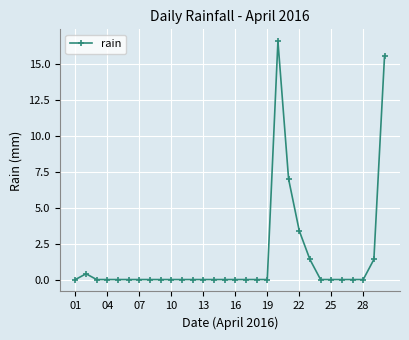

Reading right to left, transcribe all the data shown in this chart.

15.6	1.4	0.0	0.0	0.0	0.0	0.0	1.4	3.4	7.0	16.6	0.0	0.0	0.0	0.0	0.0	0.0	0.0	0.0	0.0	0.0	0.0	0.0	0.0	0.0	0.0	0.0	0.0	0.4	0.0